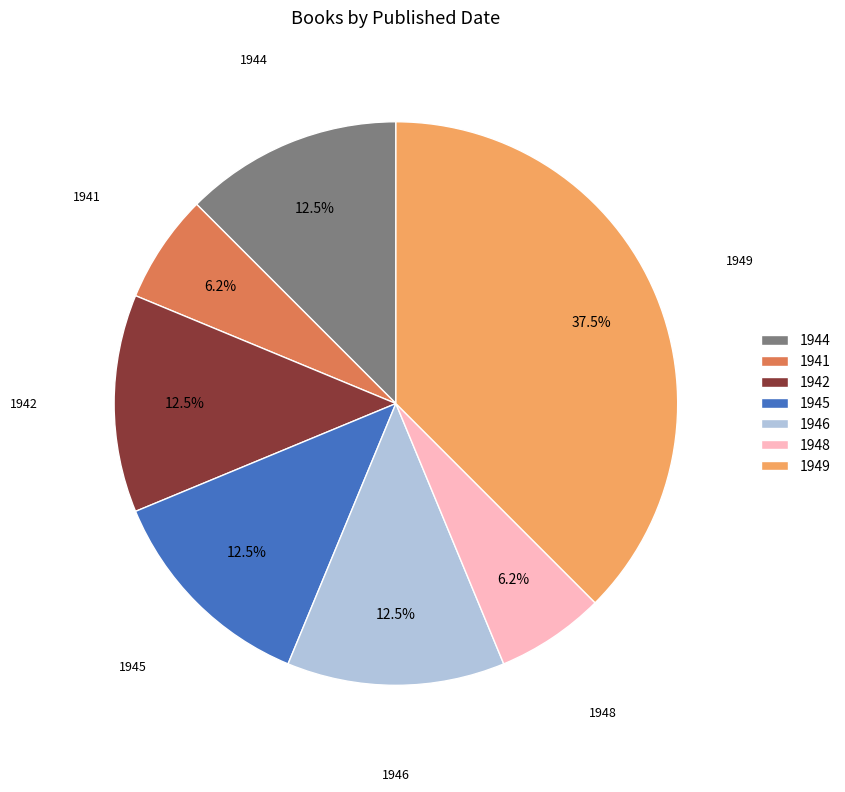

How many slices are in this pie chart?

7